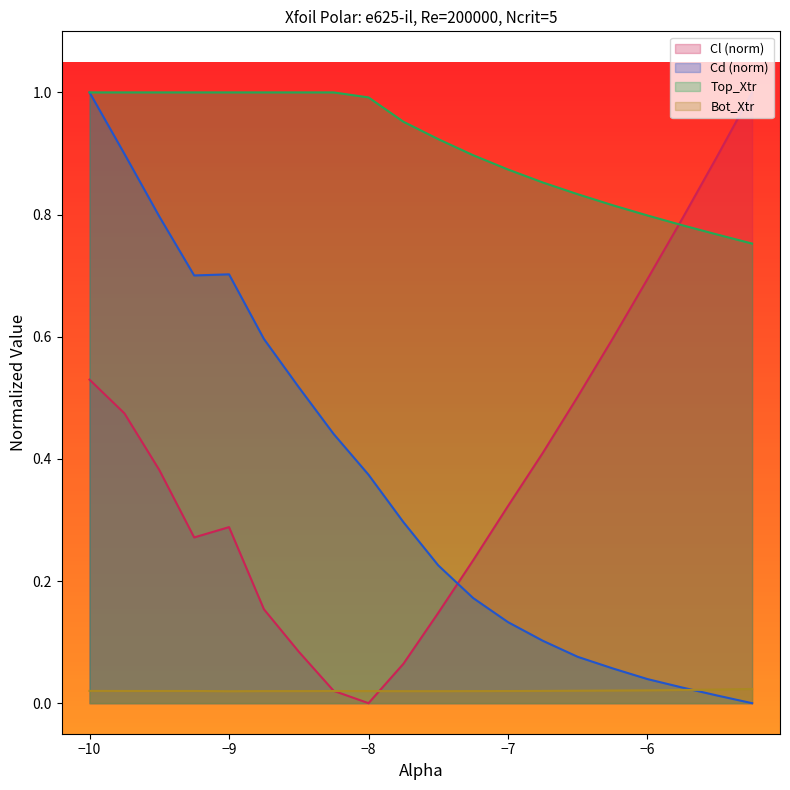

List the series in order of their peak value, lowest first.

Bot_Xtr, Cl, Cd, Top_Xtr